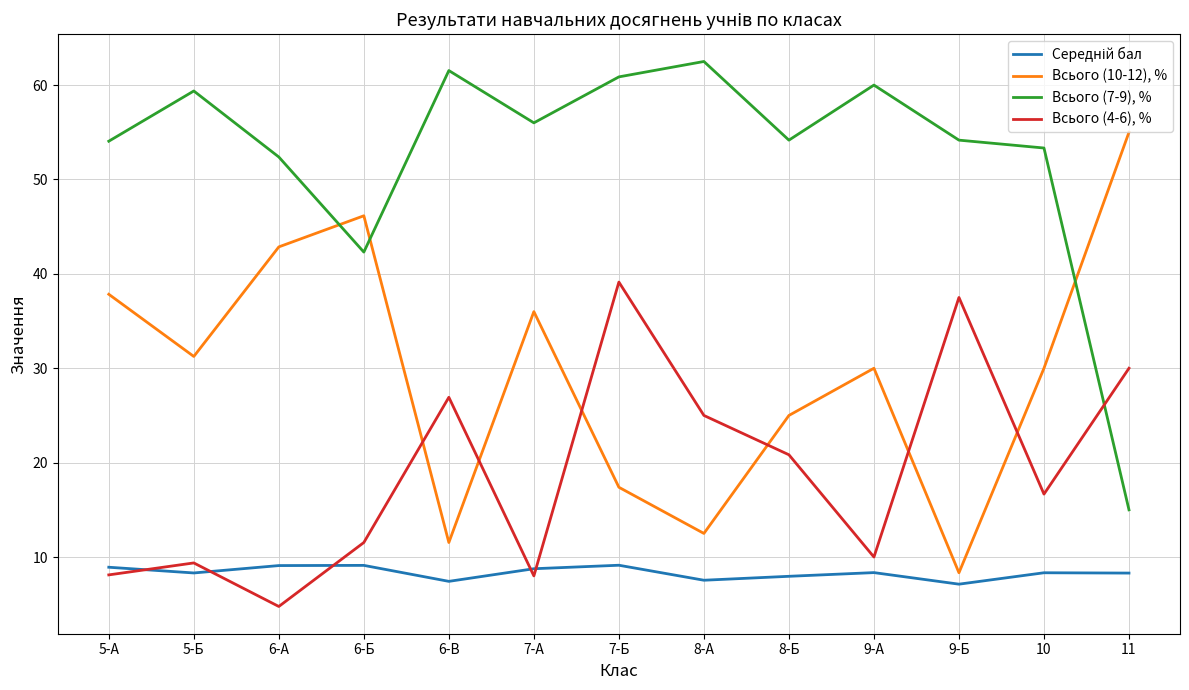

What is the difference between the second highest and minimum values in the Всього (10-12), % series?

37.8